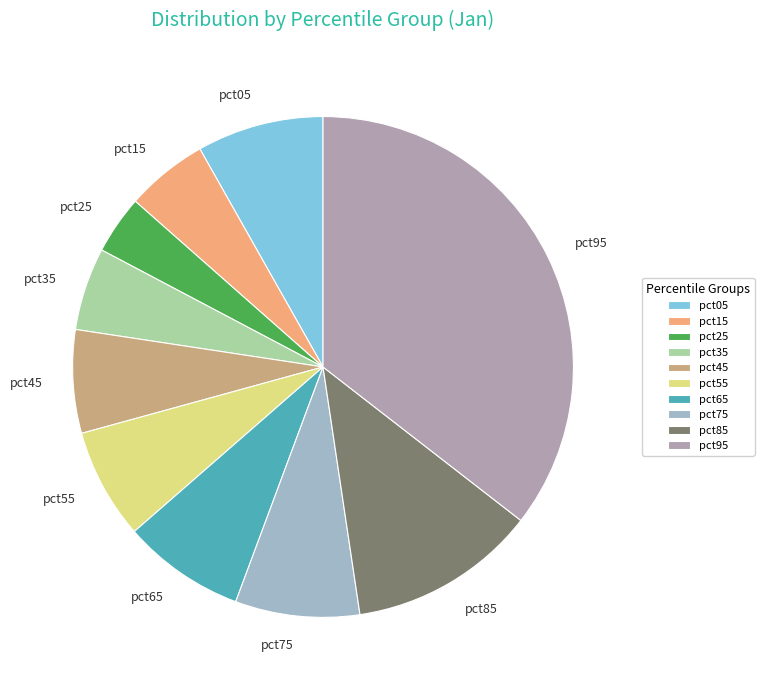

Which has a higher value, pct25 or pct75?

pct75